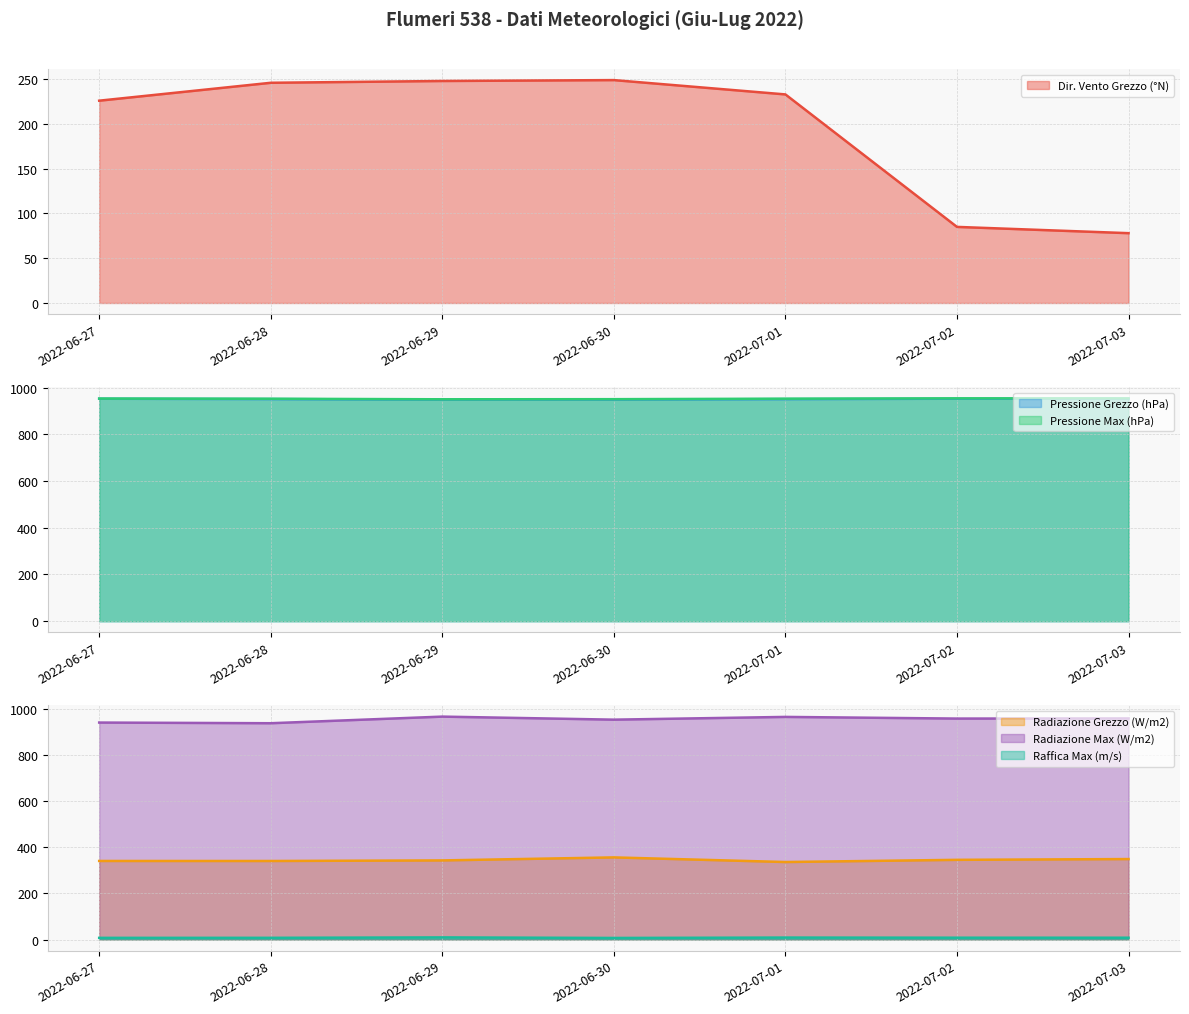

What are all the series names shown in the legend?

Dir. Vento Grezzo (°N), Pressione Grezzo (hPa), Pressione Max (hPa), Radiazione Grezzo (W/m2), Radiazione Max (W/m2), Raffica Max (m/s)